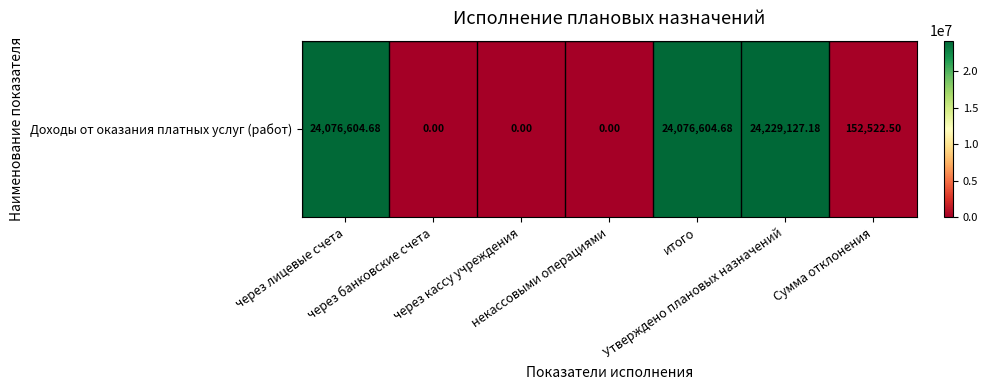

Rank the categories by value from lowest to highest.

через банковские счета, через кассу учреждения, некассовыми операциями, Сумма отклонения, через лицевые счета, итого, Утверждено плановых назначений